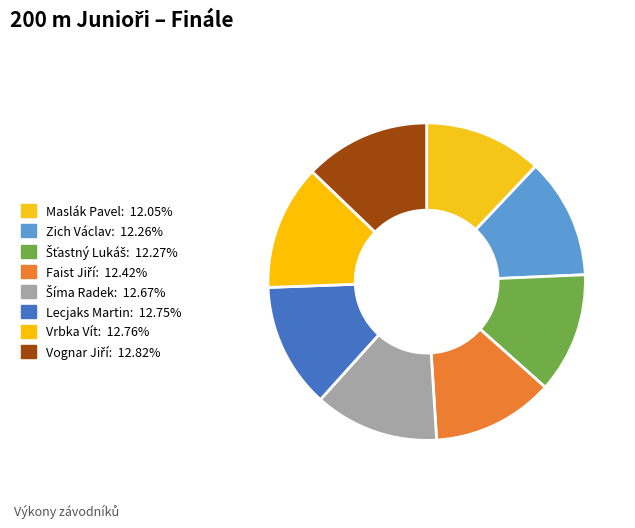

To the nearest percent, what percentage of the pie is Maslák Pavel?

12%